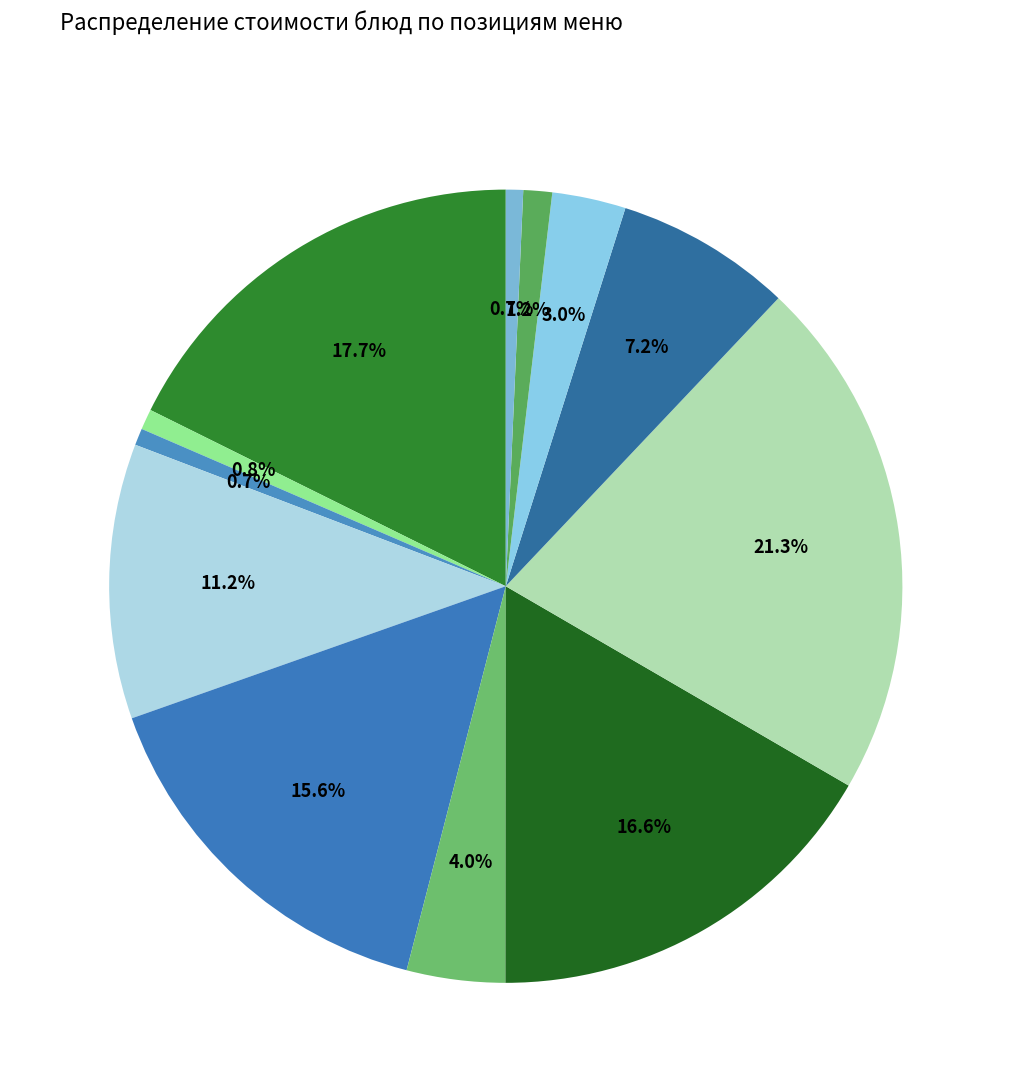

Count the number of slices in the pie.

12